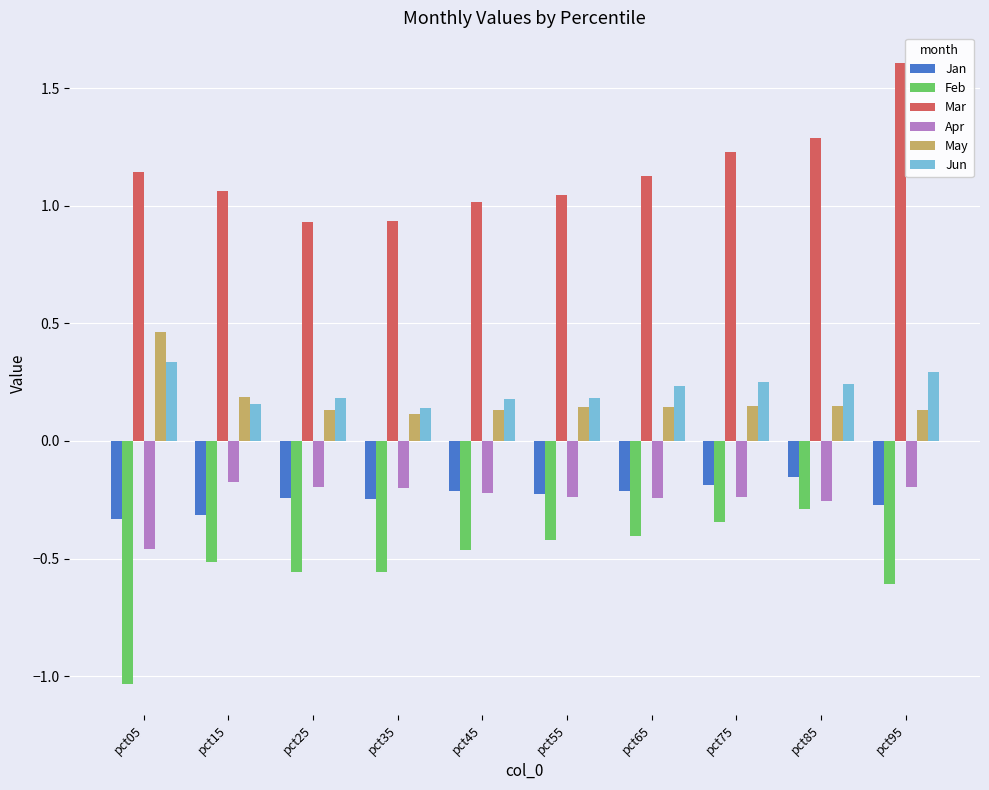

Is it true that Jan equals -0.2 at pct75?

True